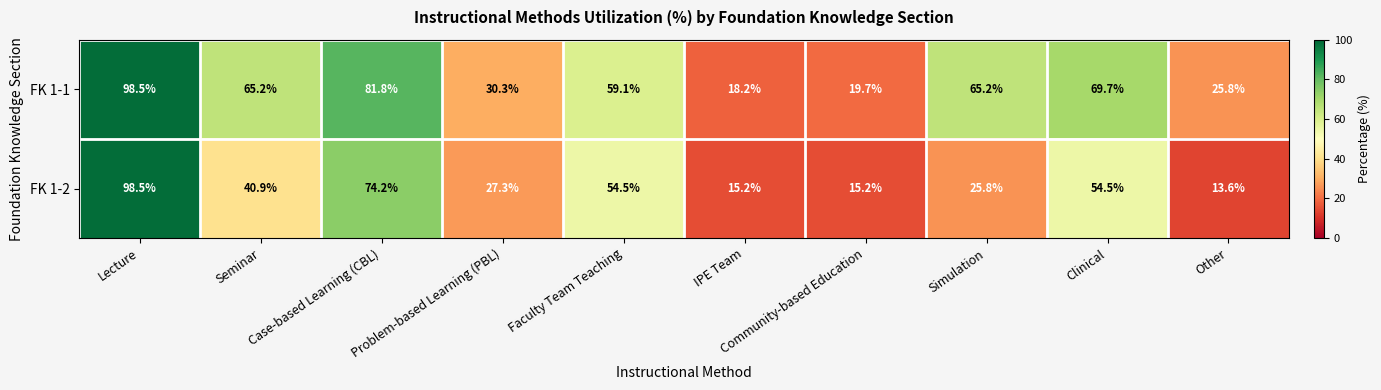

Which series has the largest total across all categories?

FK 1-1